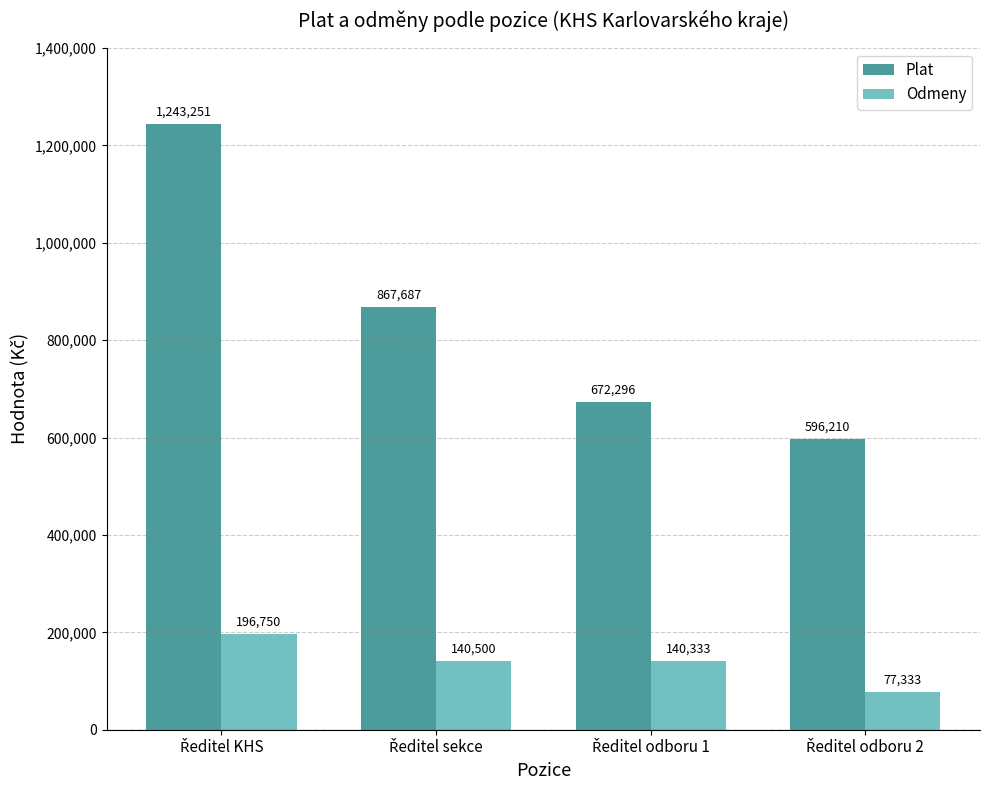

List the series in order of their peak value, lowest first.

Odmeny, Plat